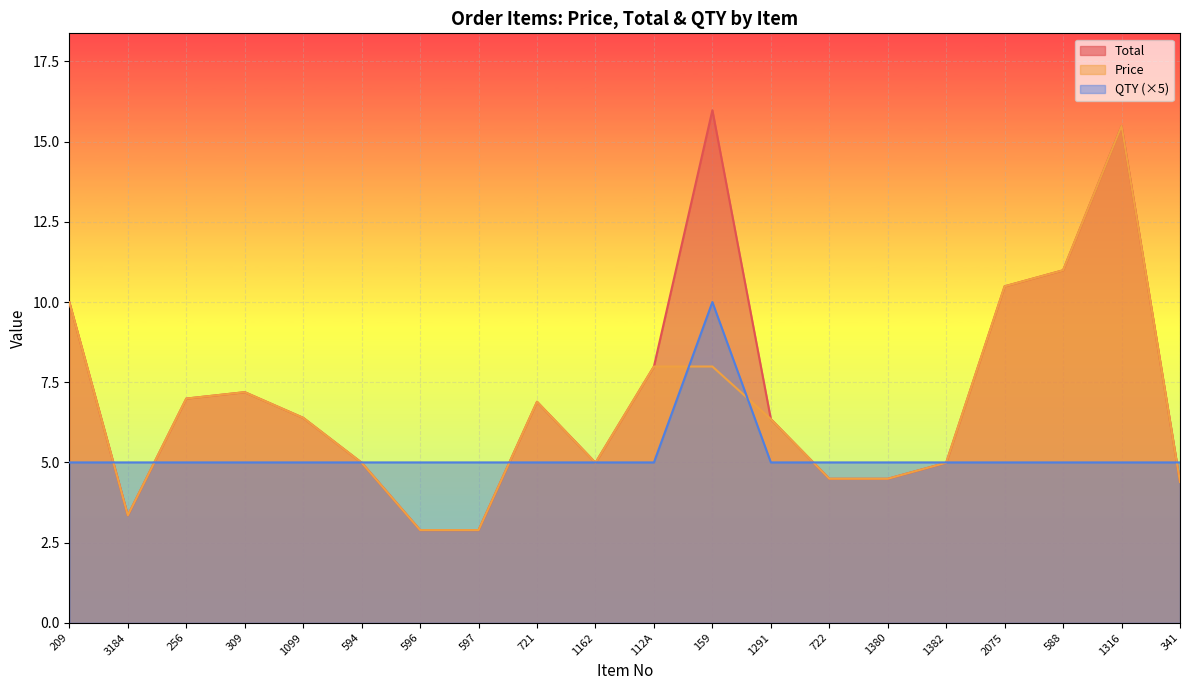

Reading right to left, extract all data points from this chart.

Total: 4.4	15.5	11.0	10.5	5.0	4.5	4.5	6.3	16.0	8.0	5.0	6.9	2.9	2.9	5.0	6.4	7.2	7.0	3.4	10.0
Price: 4.4	15.5	11.0	10.5	5.0	4.5	4.5	6.3	8.0	8.0	5.0	6.9	2.9	2.9	5.0	6.4	7.2	7.0	3.4	10.0
QTY: 5.0	5.0	5.0	5.0	5.0	5.0	5.0	5.0	10.0	5.0	5.0	5.0	5.0	5.0	5.0	5.0	5.0	5.0	5.0	5.0